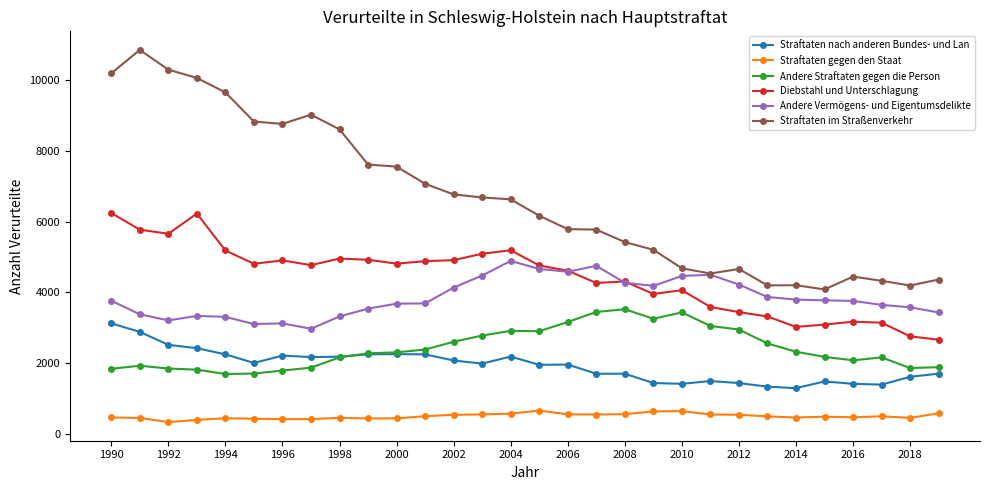

Does the chart display data point markers on the line(s)?

Yes